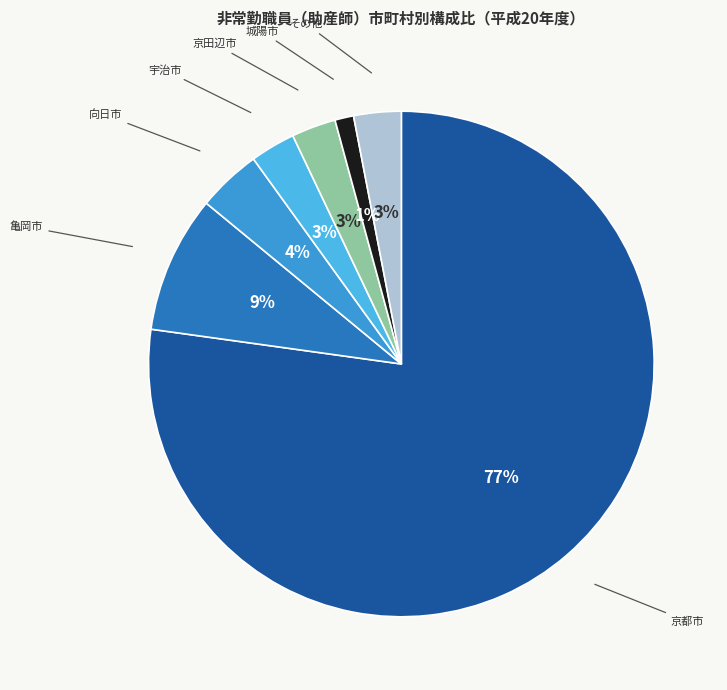

Between 京都市 and 亀岡市, which is larger?

京都市